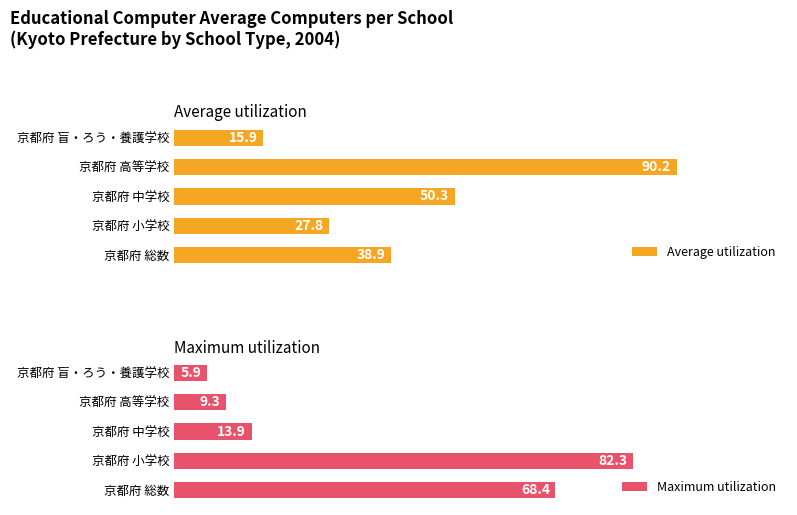

How many bars are there in total?

10